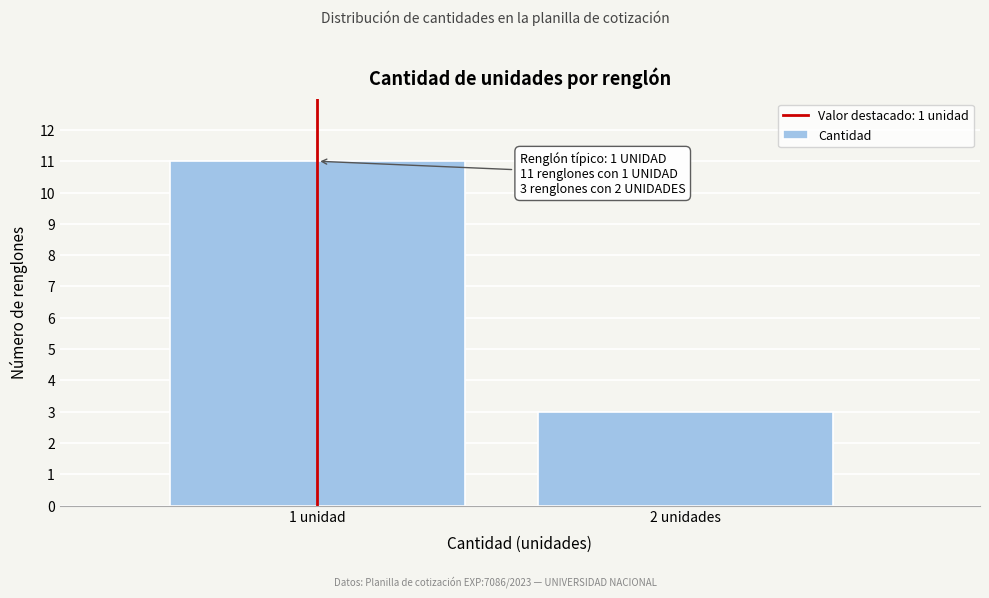

Reading left to right, extract all data points from this chart.

1 unidad=11	2 unidades=3